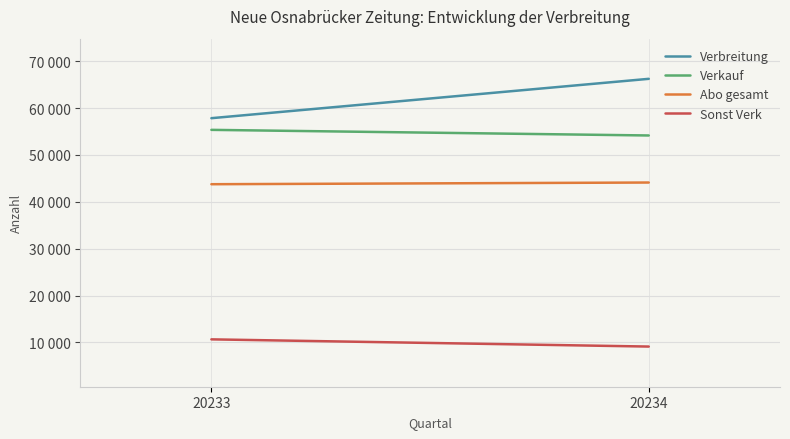

How many values in the Verkauf series are below 55363?

1